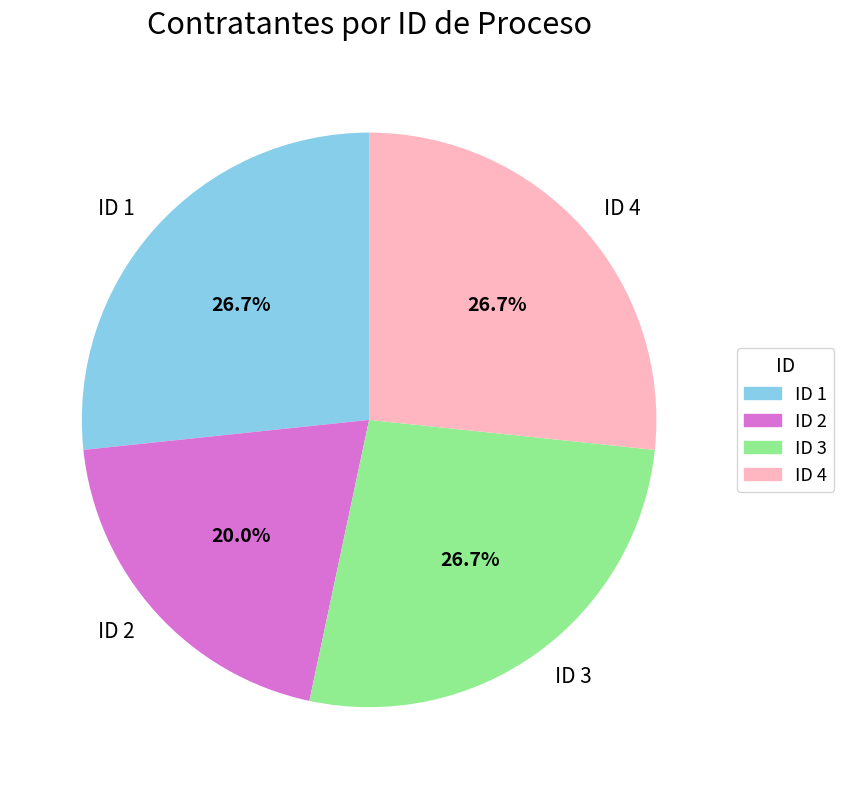

What is the ratio of the value at ID 1 to the value at ID 4?

1.0